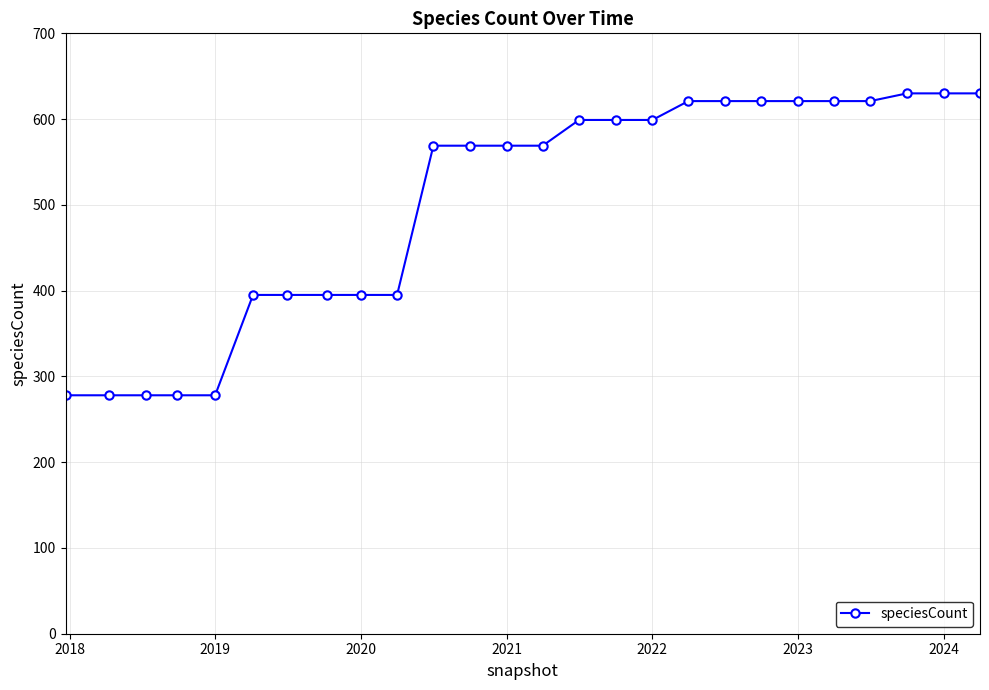

What is the value of the 21st point from the left?

621